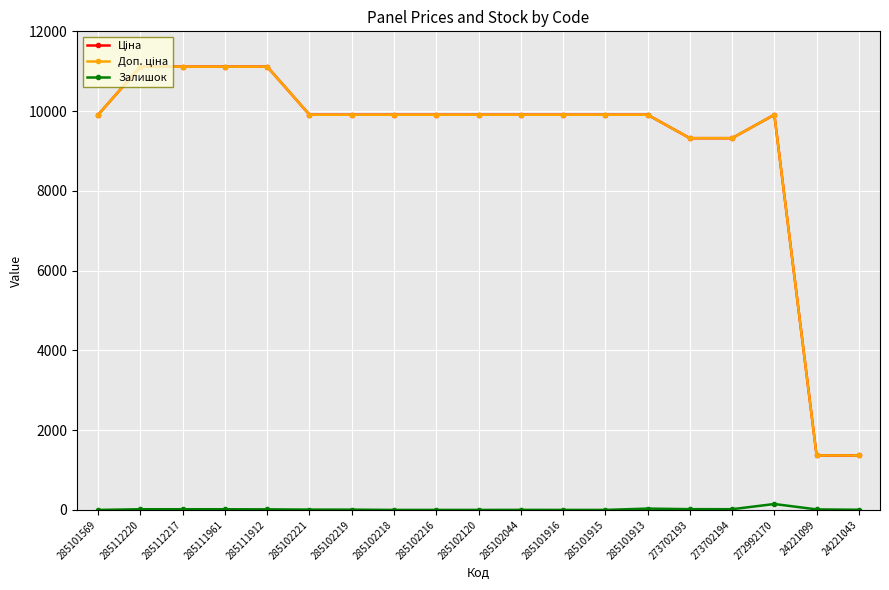

Is it true that Залишок equals 33.0 at 285101913?

True